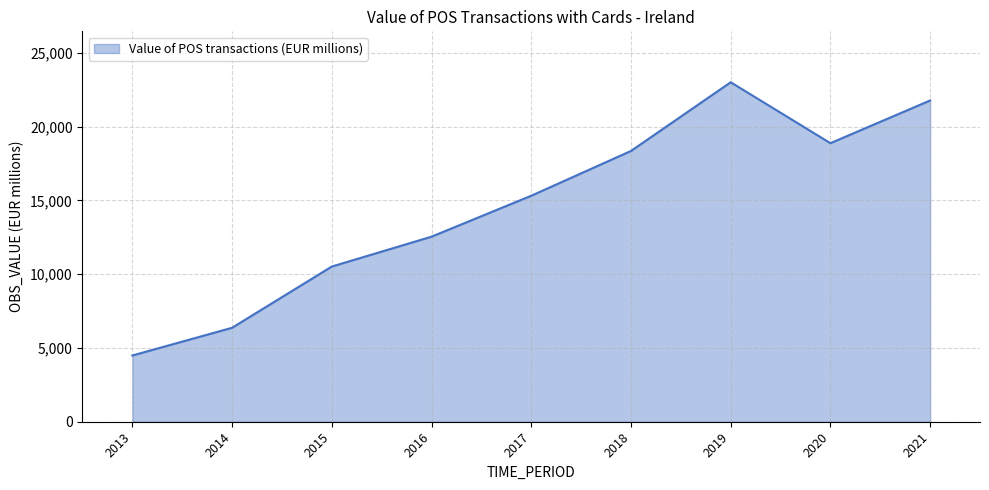

Does the chart have visible grid lines?

Yes